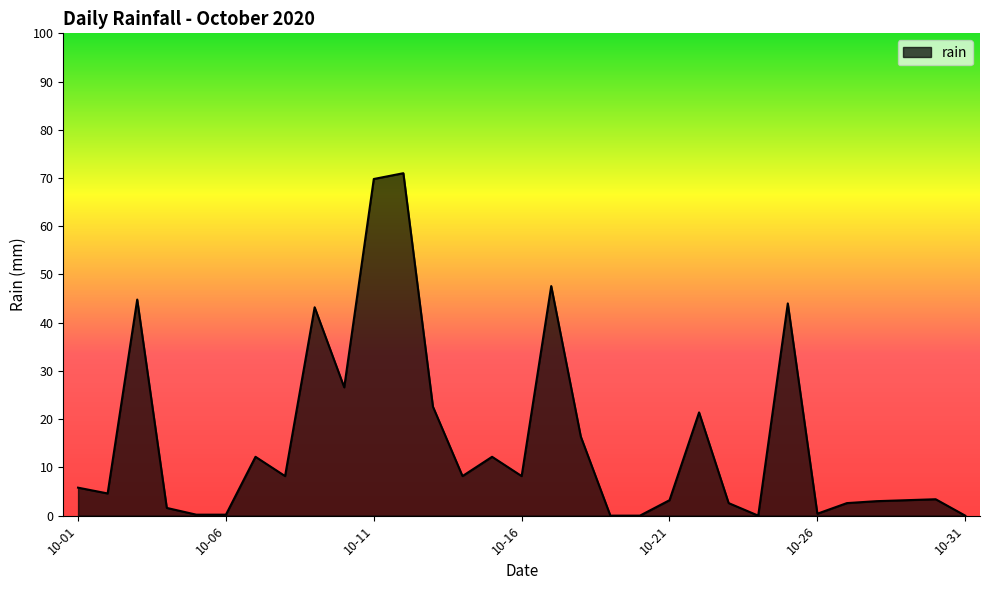

What is the difference between the maximum and minimum values?

71.0